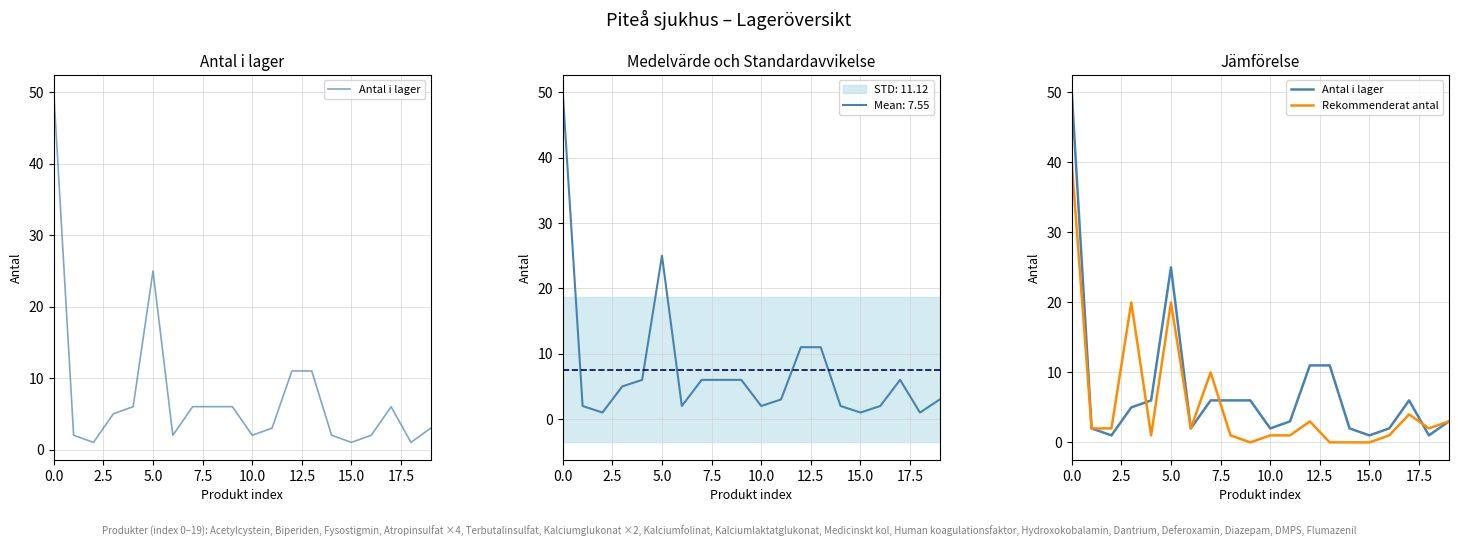

What is the difference between the maximum and second lowest values in the Rekommenderat antal series?

40